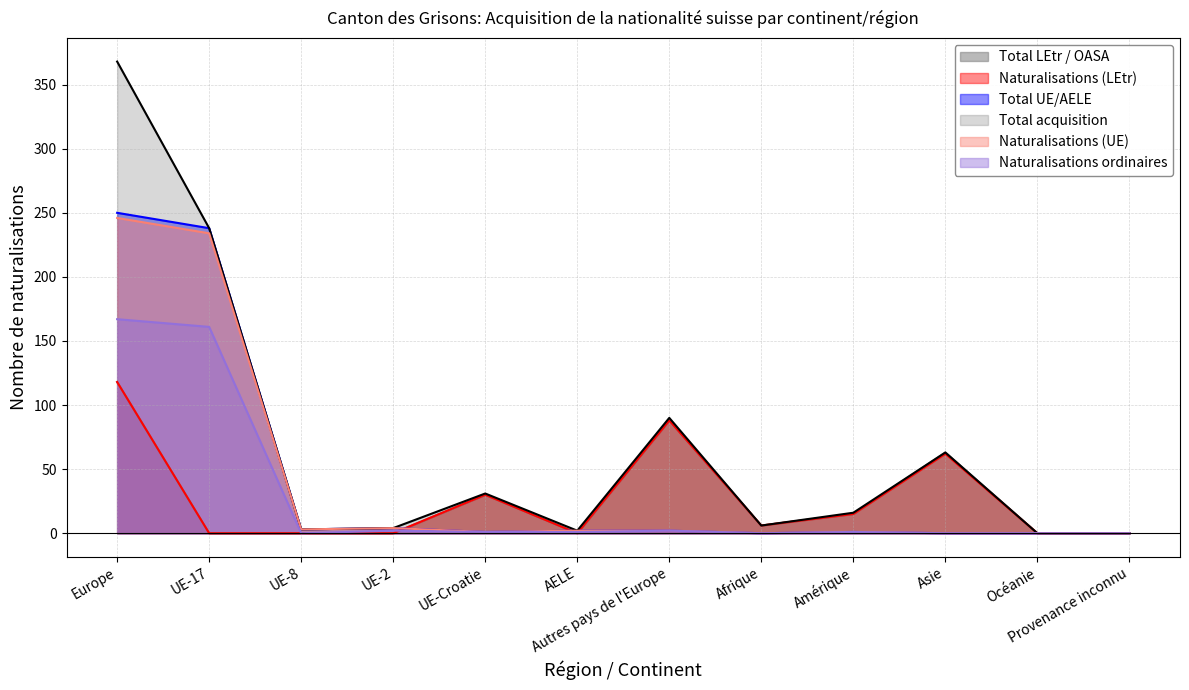

What is the difference between the Naturalisations ordinaires values at Europe and Asie?

167